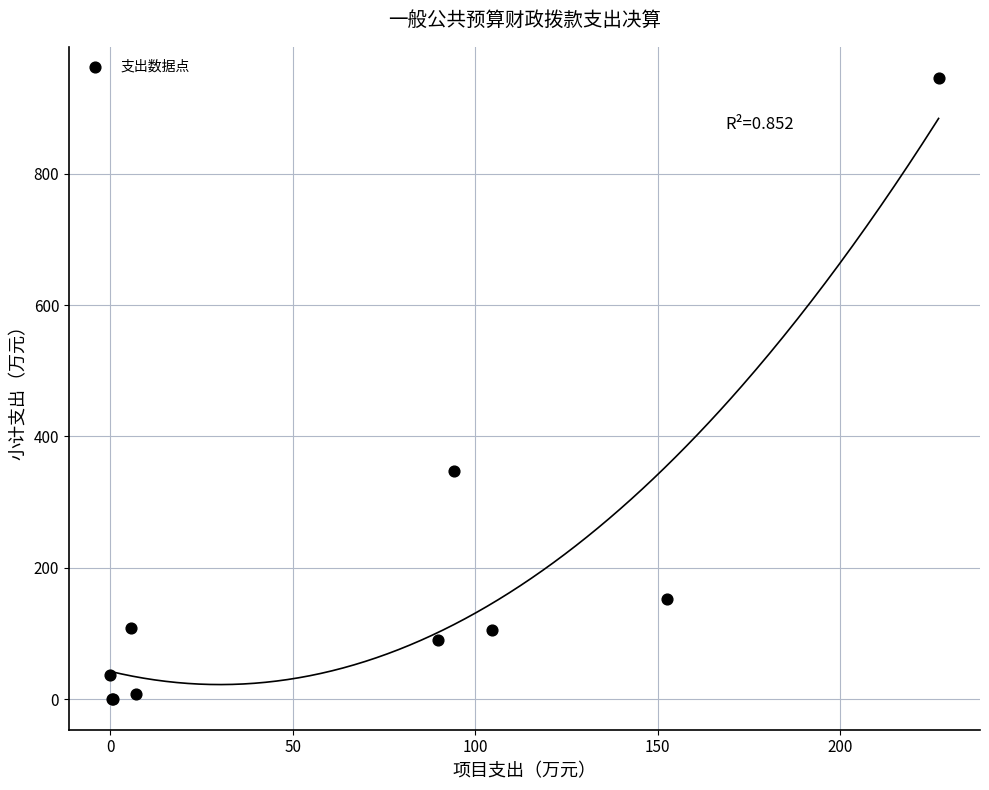

What Y value in the scatter plot is closest to 473?

347.4